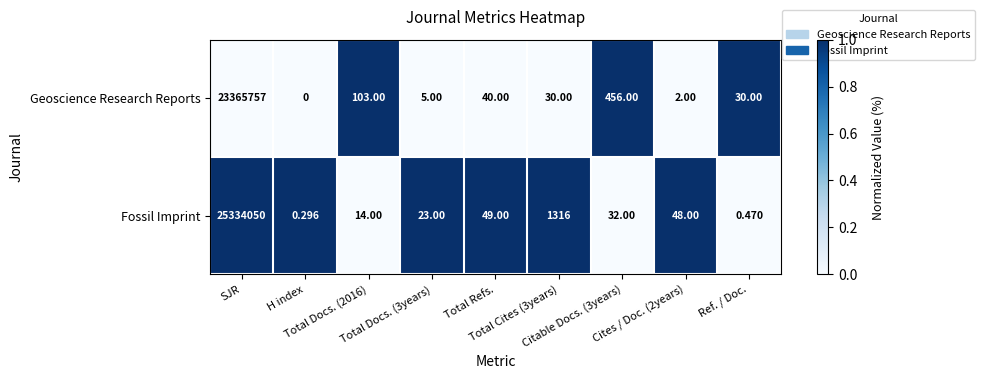

How many data points in Geoscience Research Reports are less than 30?

3